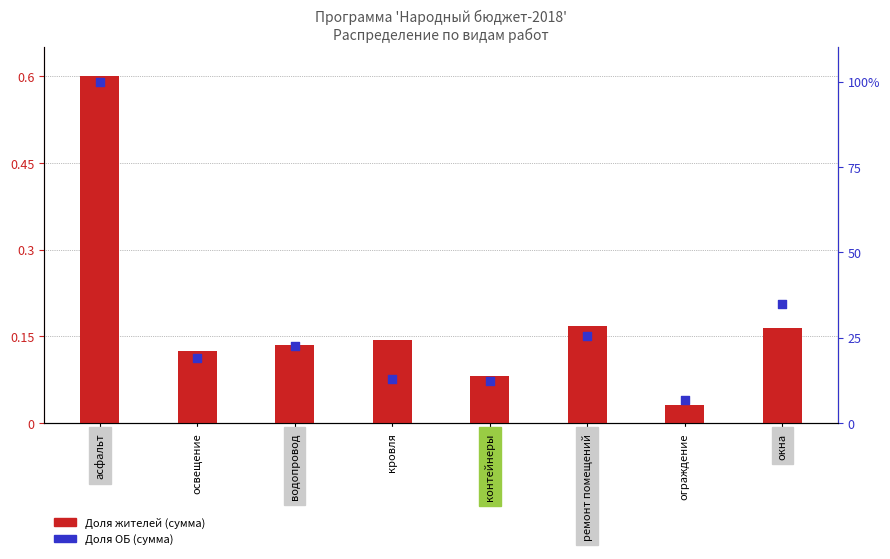

Which series has the largest total across all categories?

Доля ОБ (сумма)